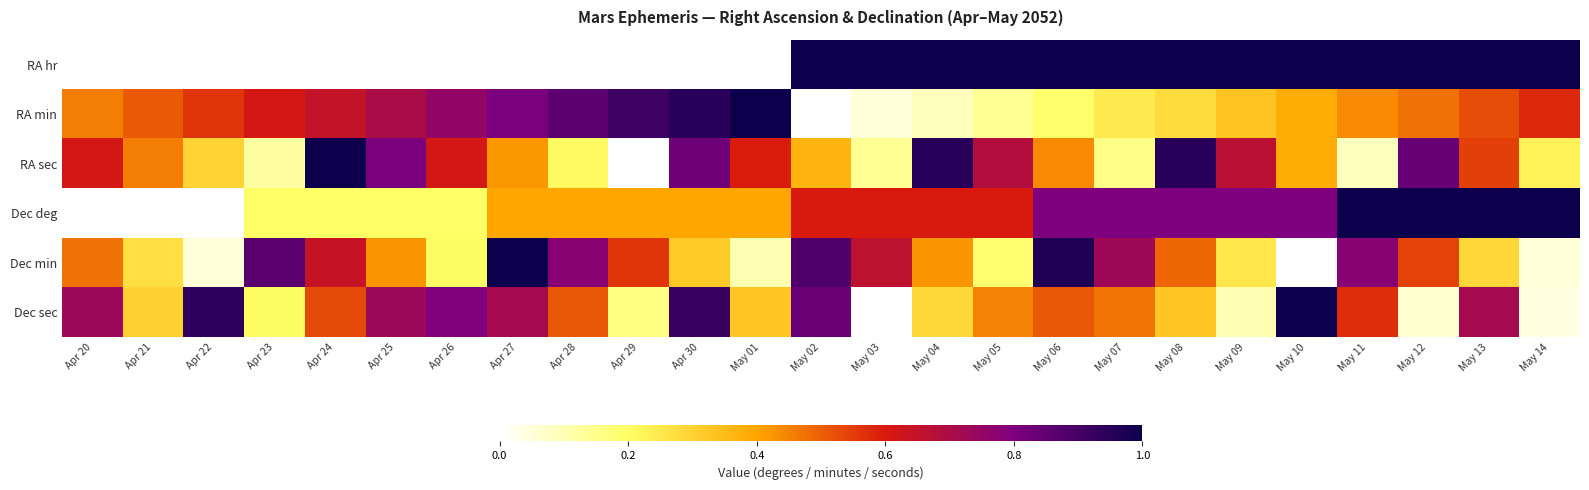

Which series has the largest total across all categories?

Dec deg